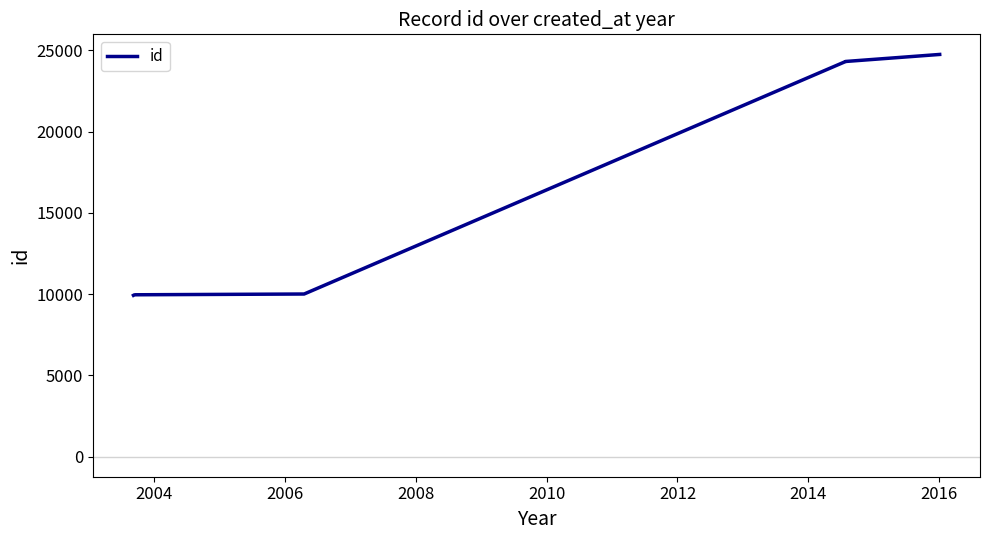

What is the difference between the second highest and minimum values?

14395